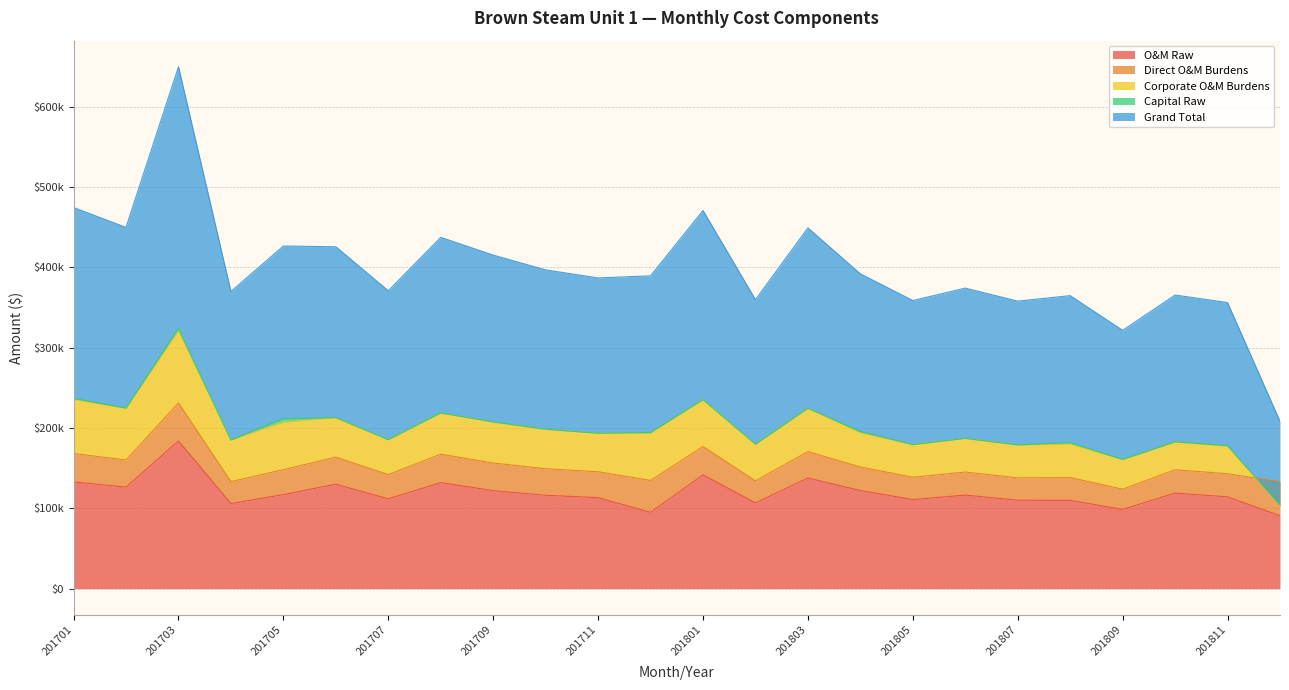

What is the value of the Direct O&M Burdens point at the 15th from the left?

32796.3